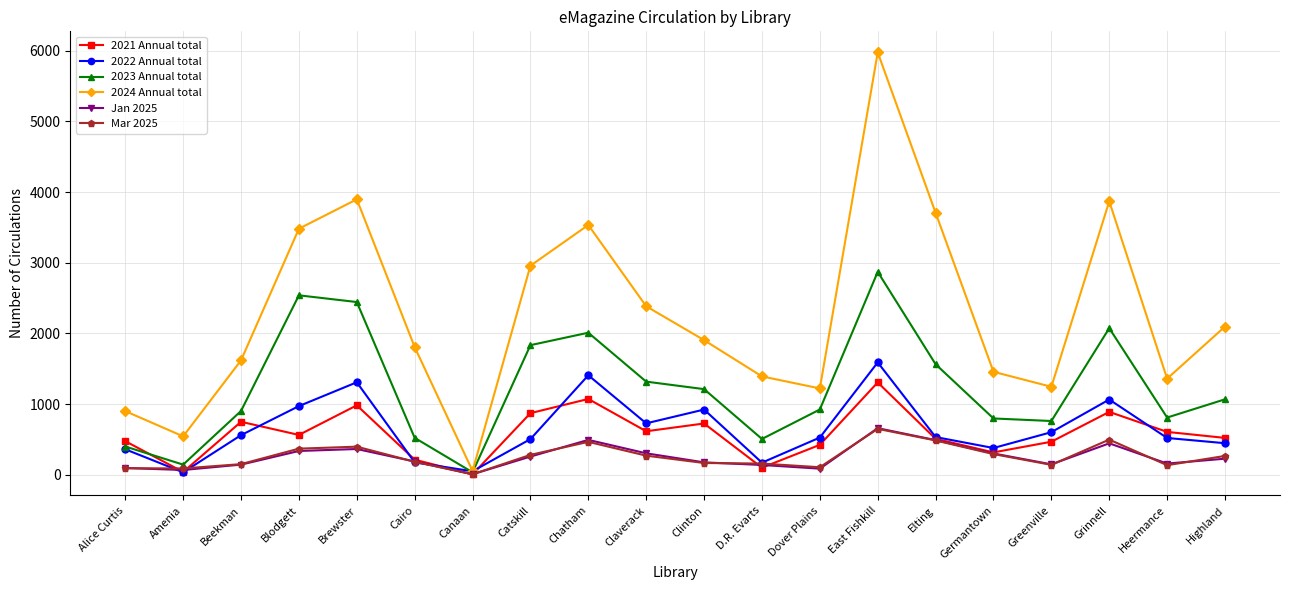

How many data points in 2024 Annual total are less than 1905?

10